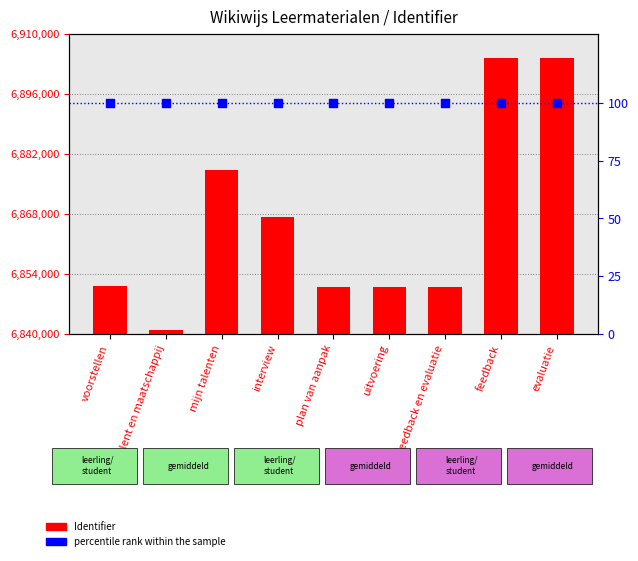

Which series reaches the minimum Y coordinate?

percentile rank within the sample